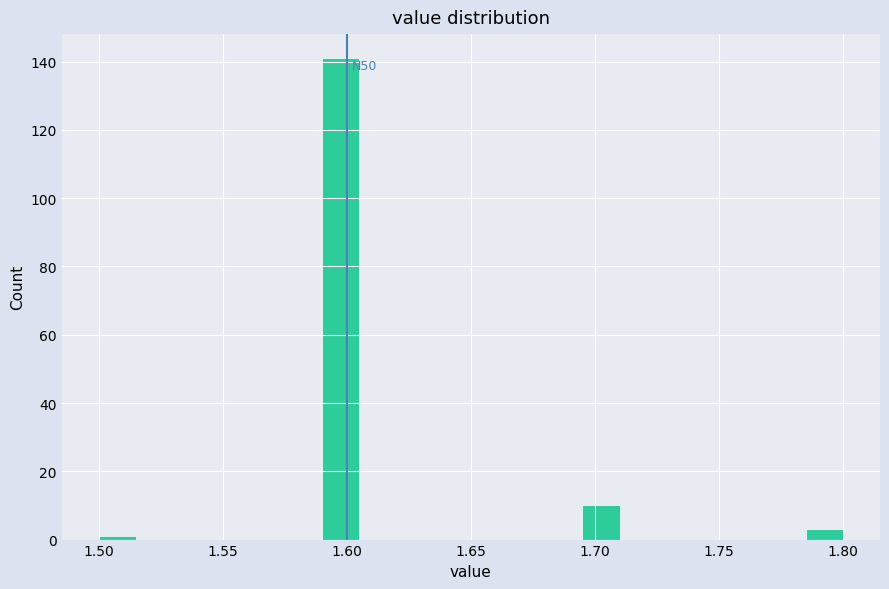

Around what value on the x-axis is the tallest bar? Give the approximate position of its centre, as read against the axis.

1.600